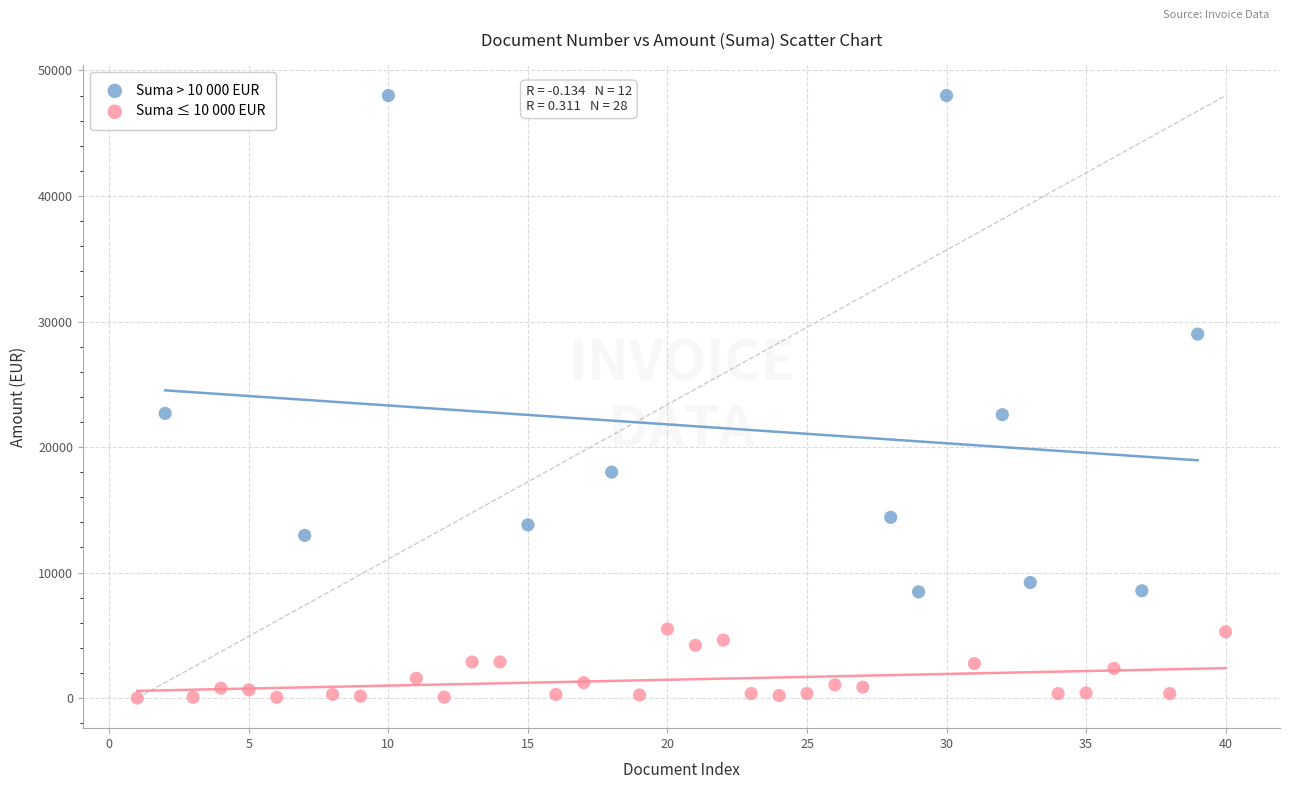

Which series reaches the minimum Y coordinate?

Suma ≤ 10 000 EUR